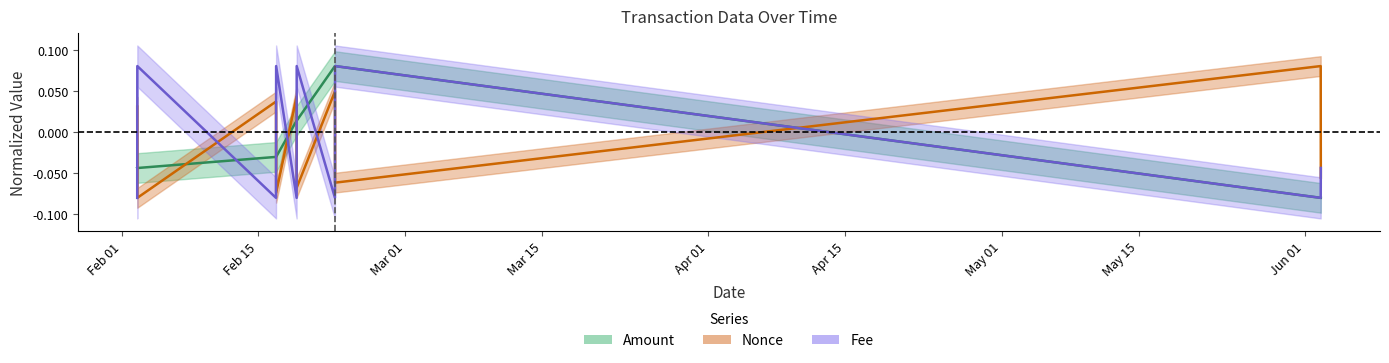

True or false: Amount and Nonce intersect in this chart.

True